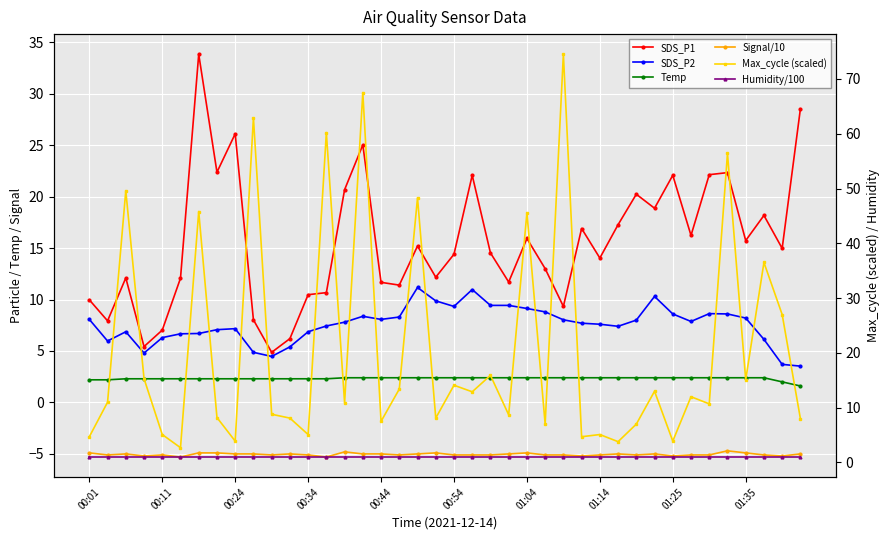

Read the Temp value at 31.

2.4